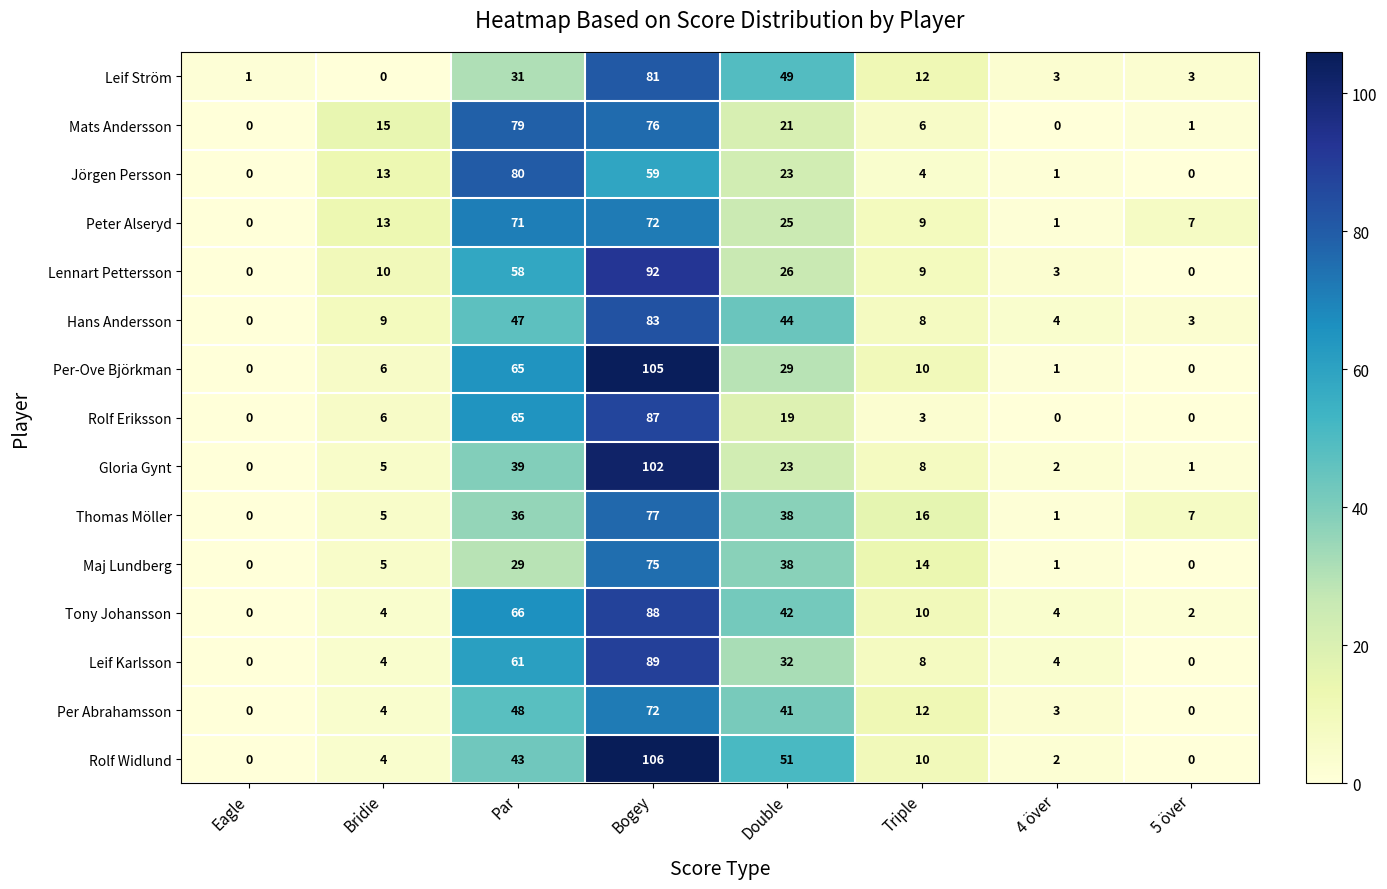

Where is Per Abrahamsson nearest to the value 36?

Double